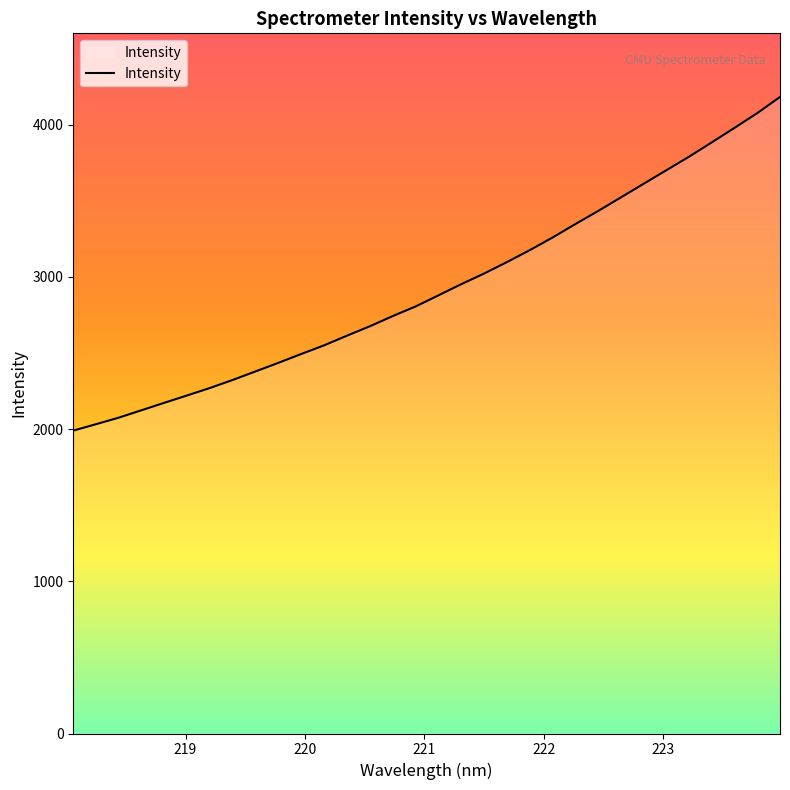

What is the difference between the maximum and minimum values?

2191.4